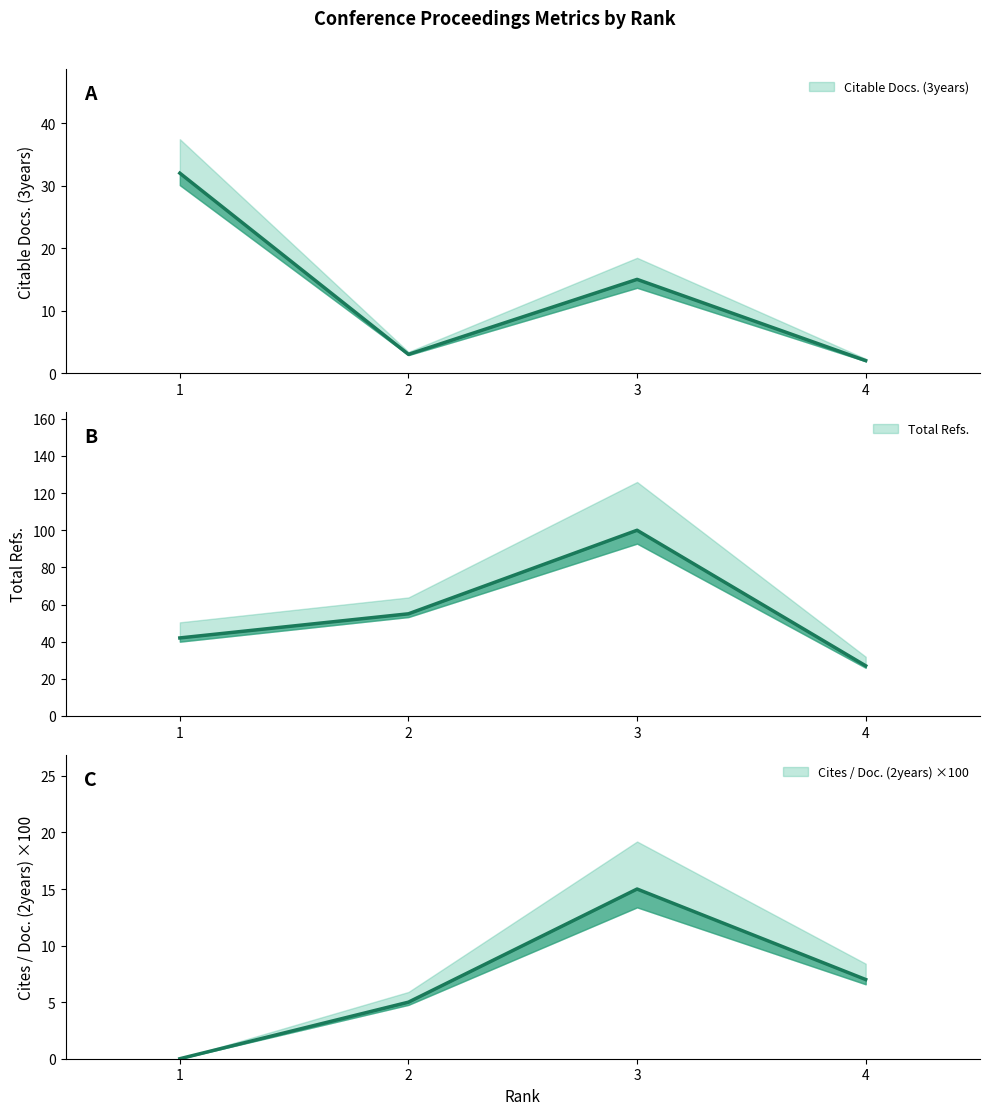

Reading left to right, transcribe all the data shown in this chart.

Citable Docs. (3years): 1=32.0	2=3.0	3=15.0	4=2.0
Cites / Doc. (2years): 1=0.0	2=5.0	3=15.0	4=7.0
Total Refs.: 1=42.0	2=55.0	3=100.0	4=27.0